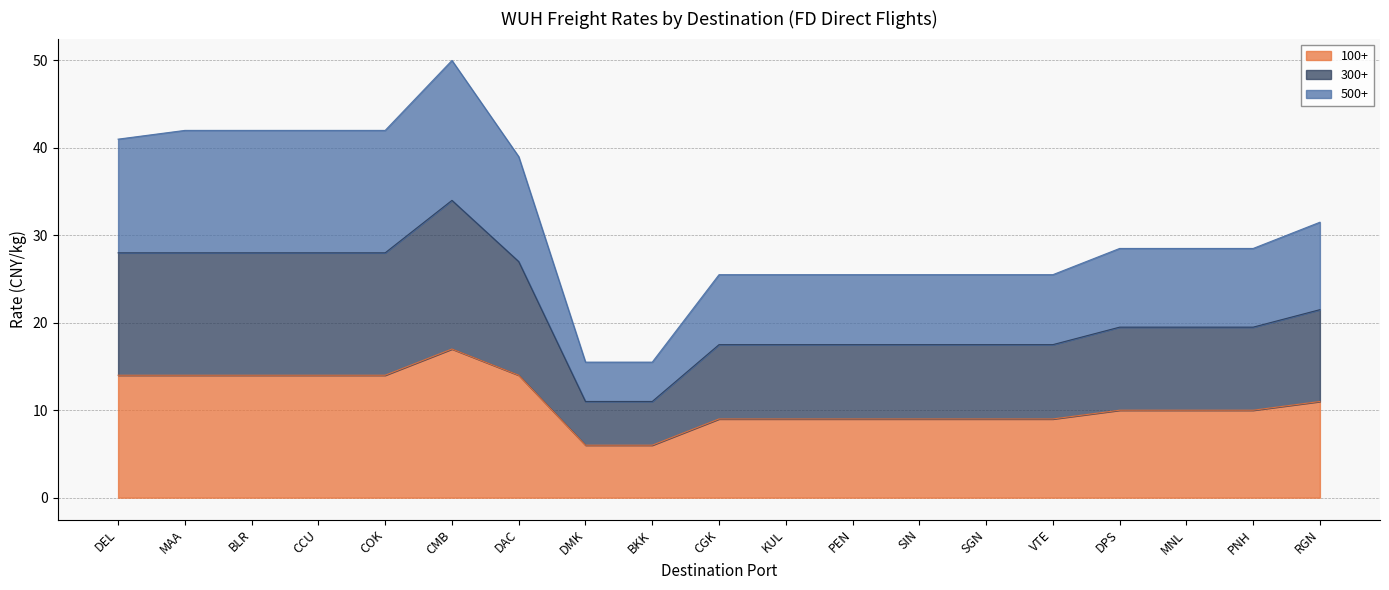

How many distinct data groups are displayed?

3